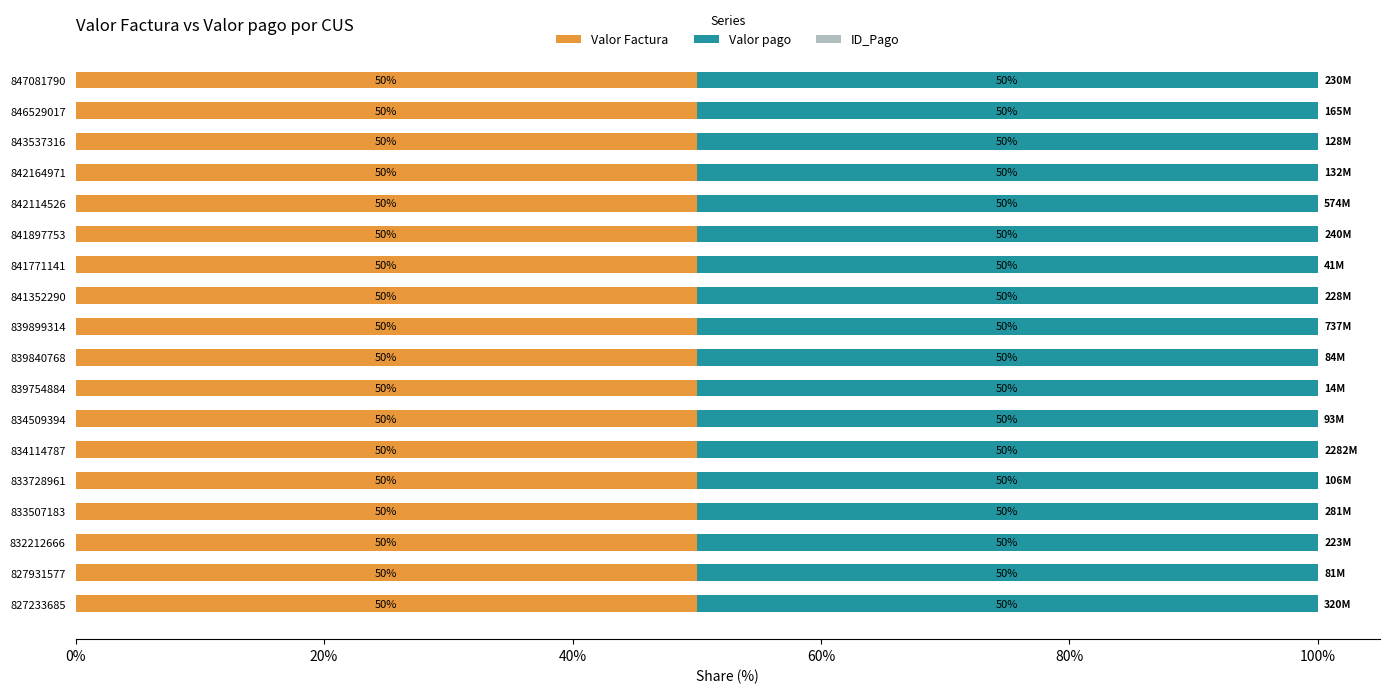

What is the maximum value for Valor Factura?

50.0